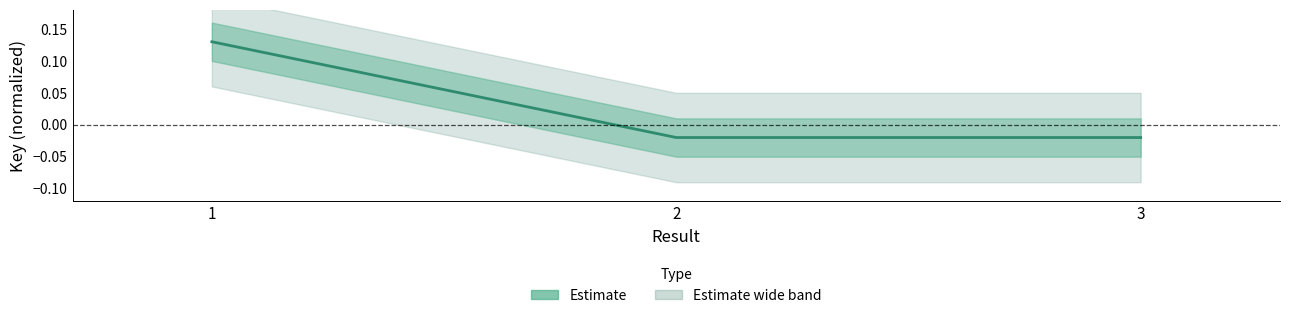

Reading right to left, extract all data points from this chart.

-0.0	-0.0	0.1